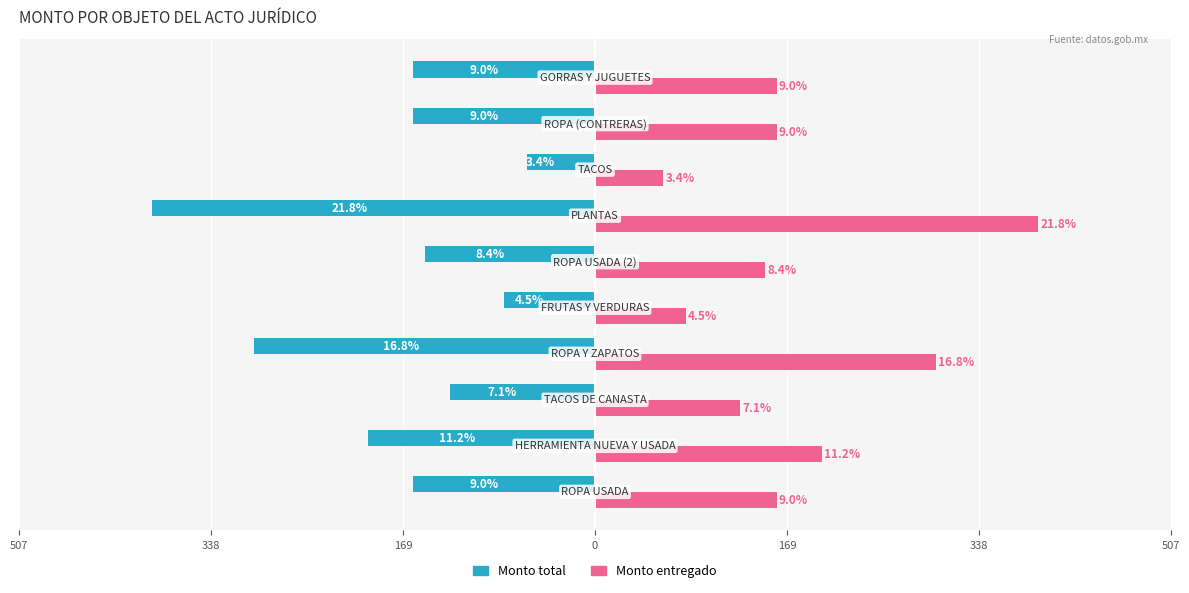

What are all the series names shown in the legend?

Monto total, Monto entregado